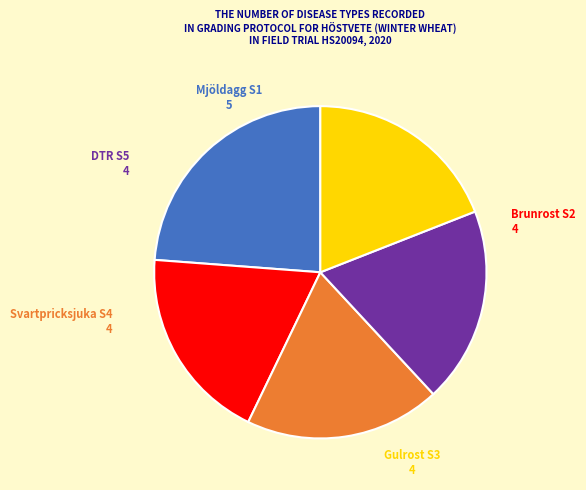

True or false: Svartpricksjuka accounts for 6% of the total.

False